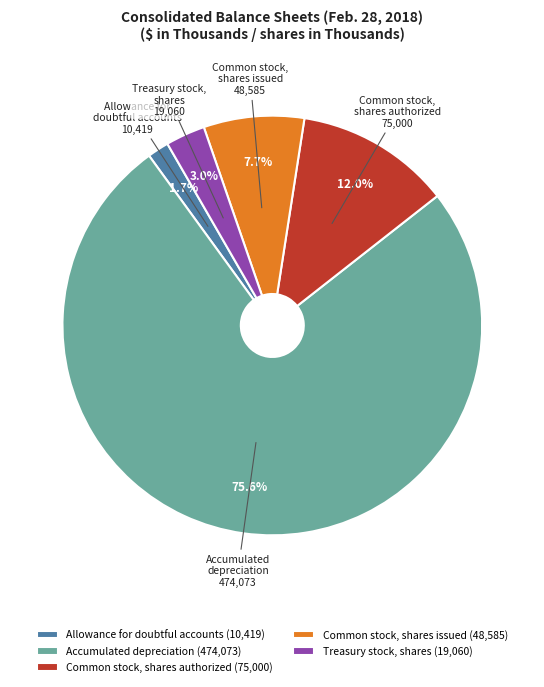

Combined, do Common stock, shares authorized and Allowance for doubtful accounts account for over 50%?

No